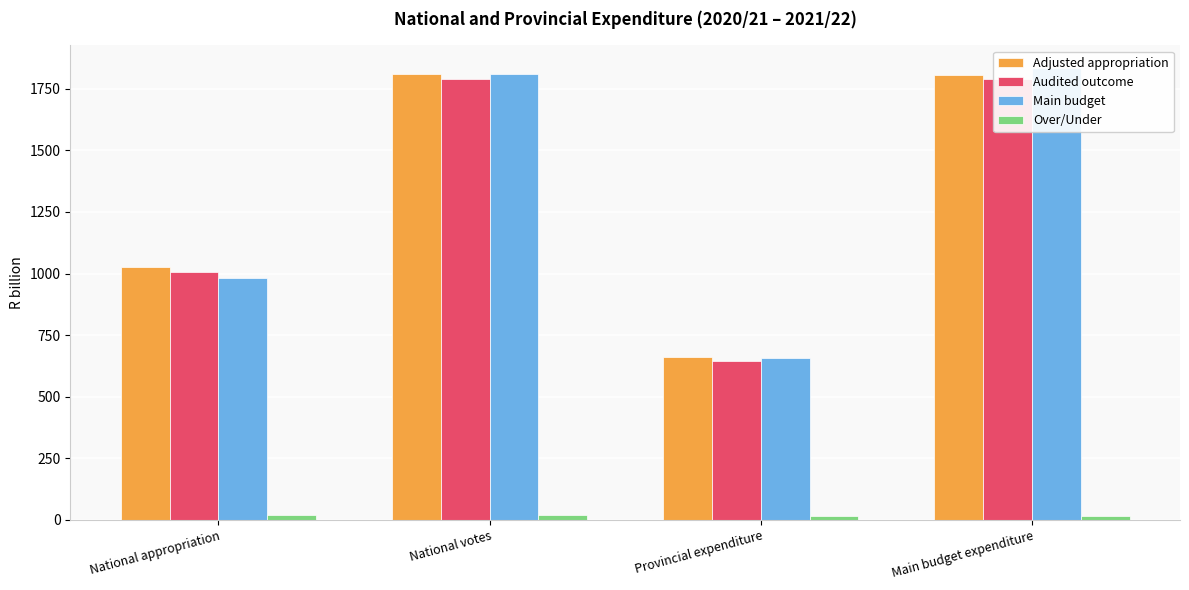

Read the Audited outcome value at Provincial expenditure.

645.9